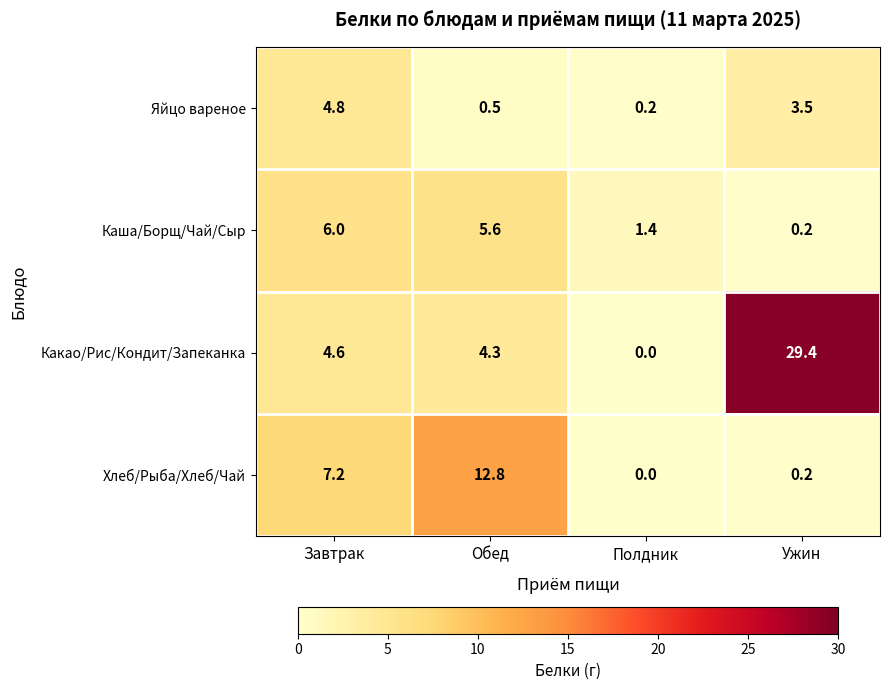

What is the difference between the second highest and second lowest values in the Каша/Борщ/Чай/Сыр series?

4.2